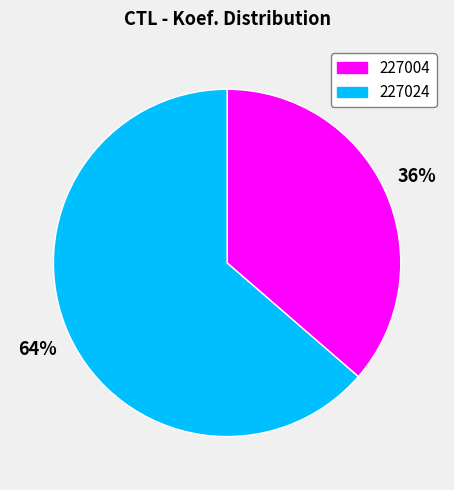

To the nearest percent, what is the average slice percentage?

50%